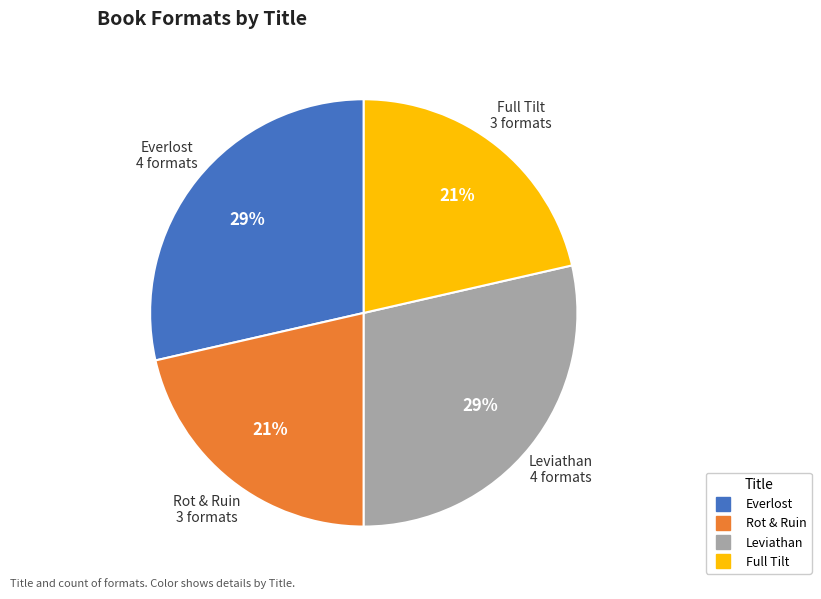

Count the number of slices in the pie.

4